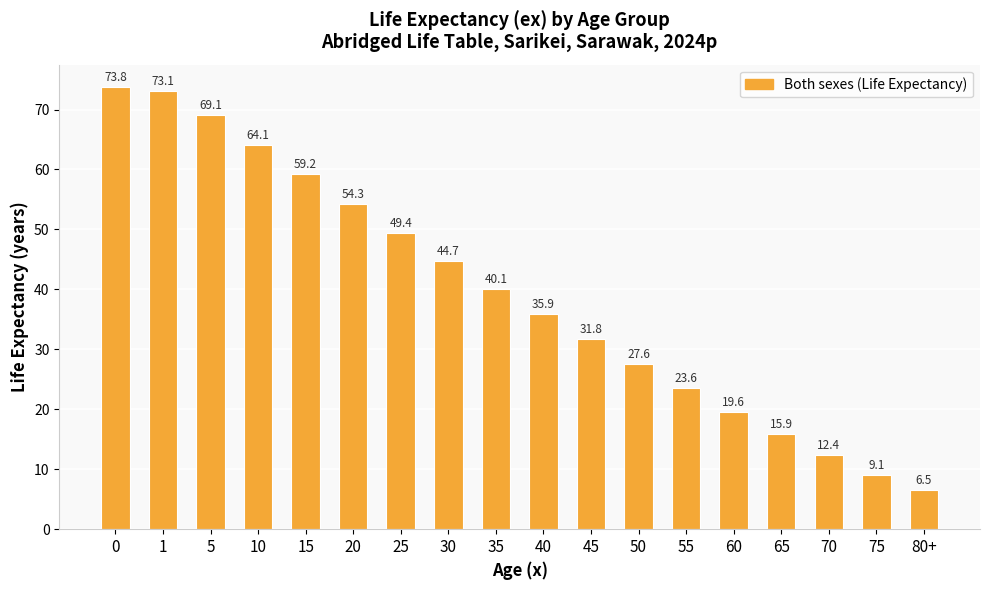

What position from the left is 50?

12